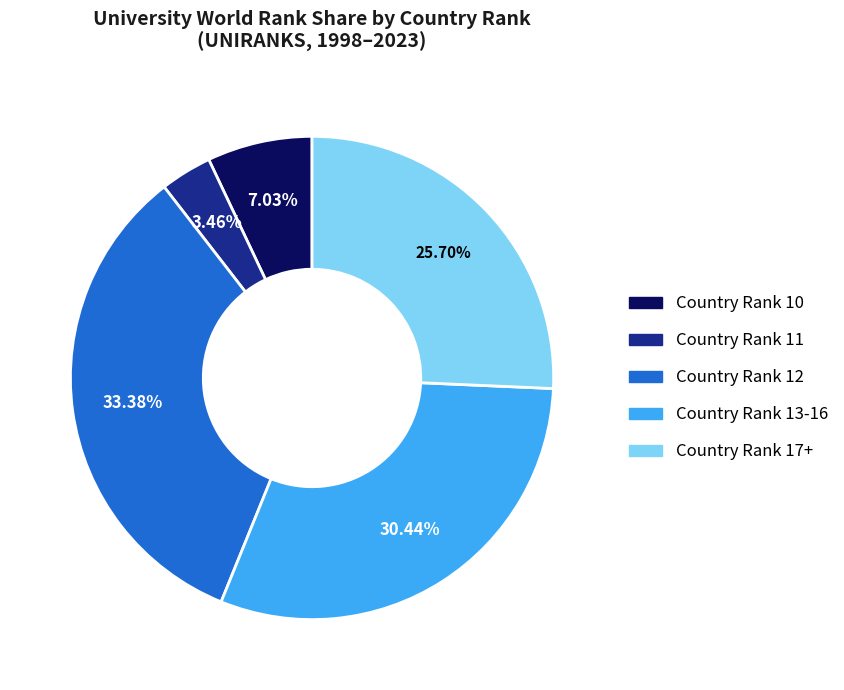

Is there a majority slice in this chart?

No